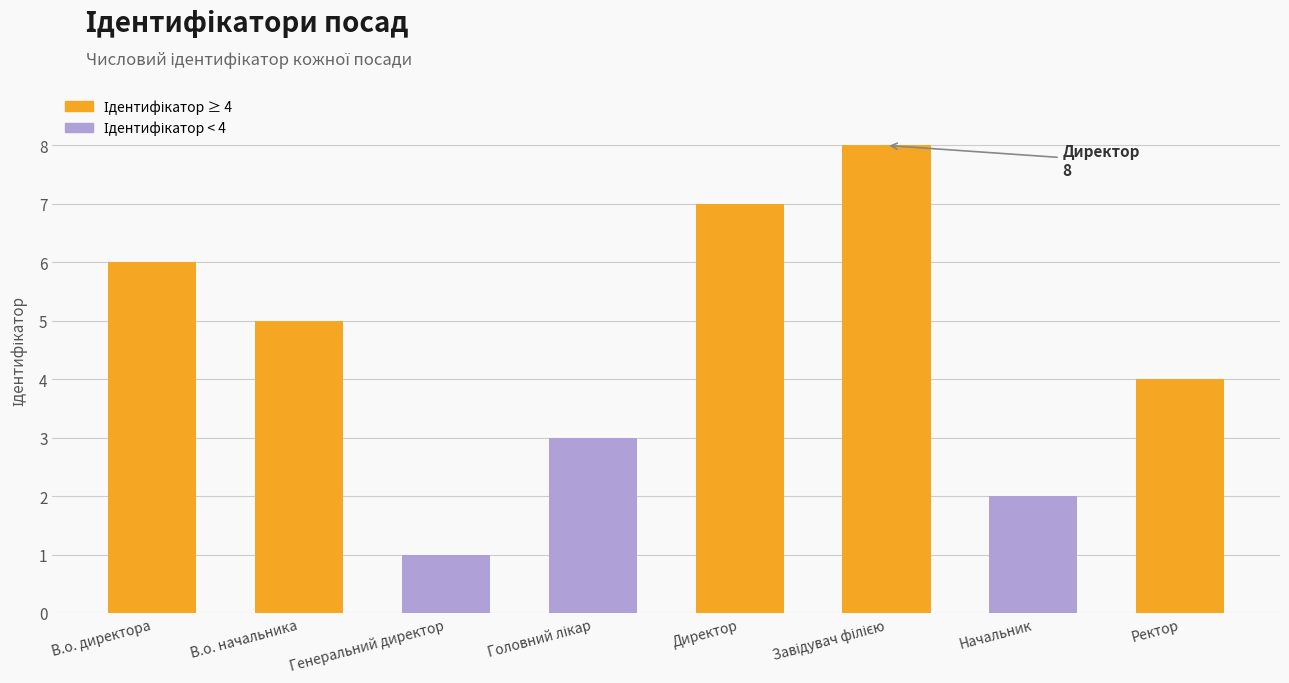

How many series are shown in this chart?

1